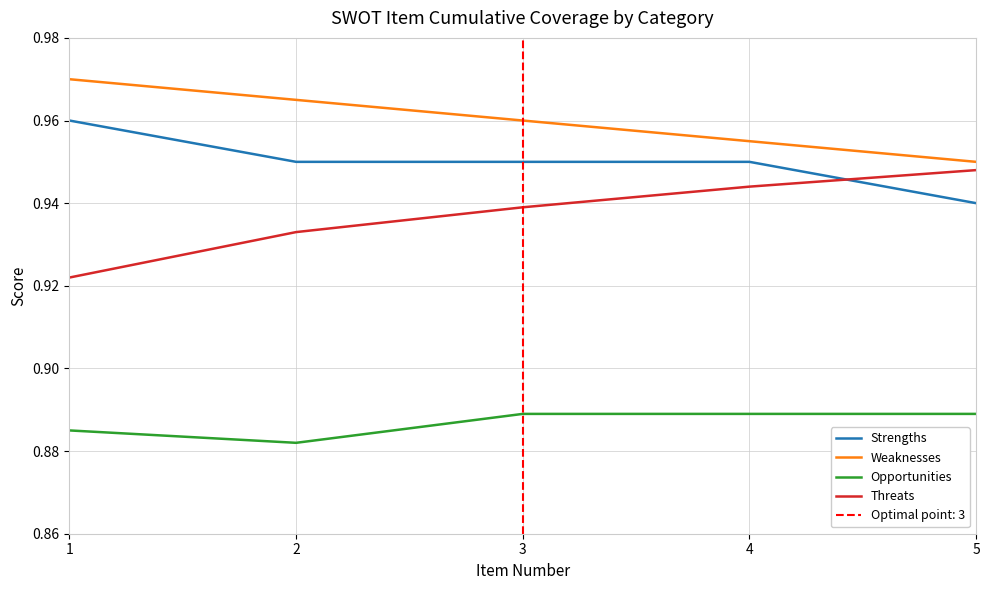

At which category is the sum across all series the highest?

3